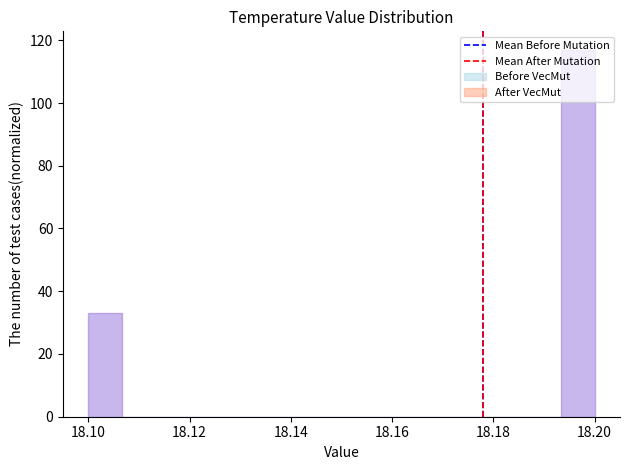

Read against the x-axis, roughly where is the centre of the tallest bar?

18.196